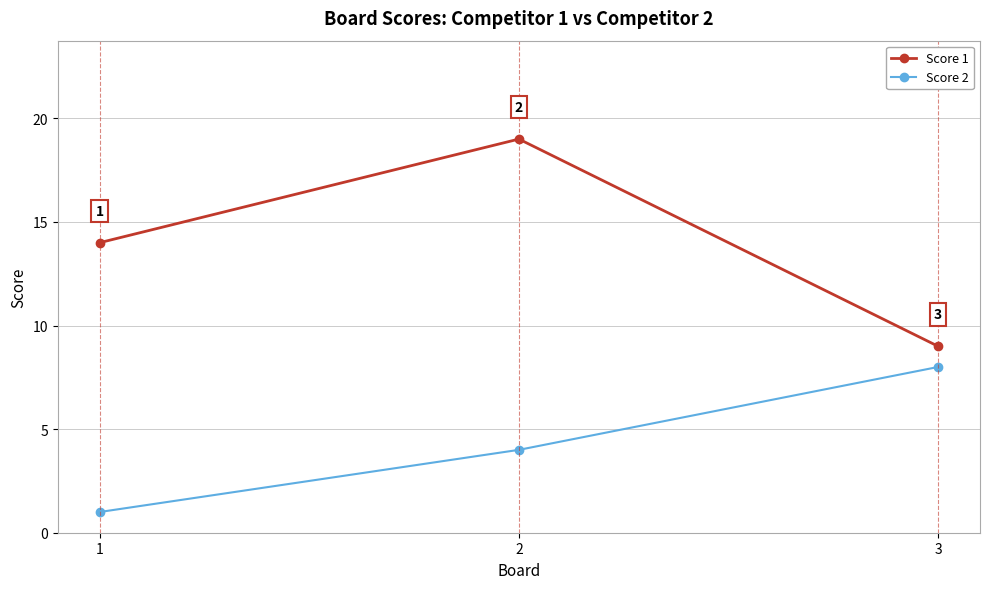

Reading left to right, extract all data points from this chart.

Score 1: 1=14	2=19	3=9
Score 2: 1=1	2=4	3=8